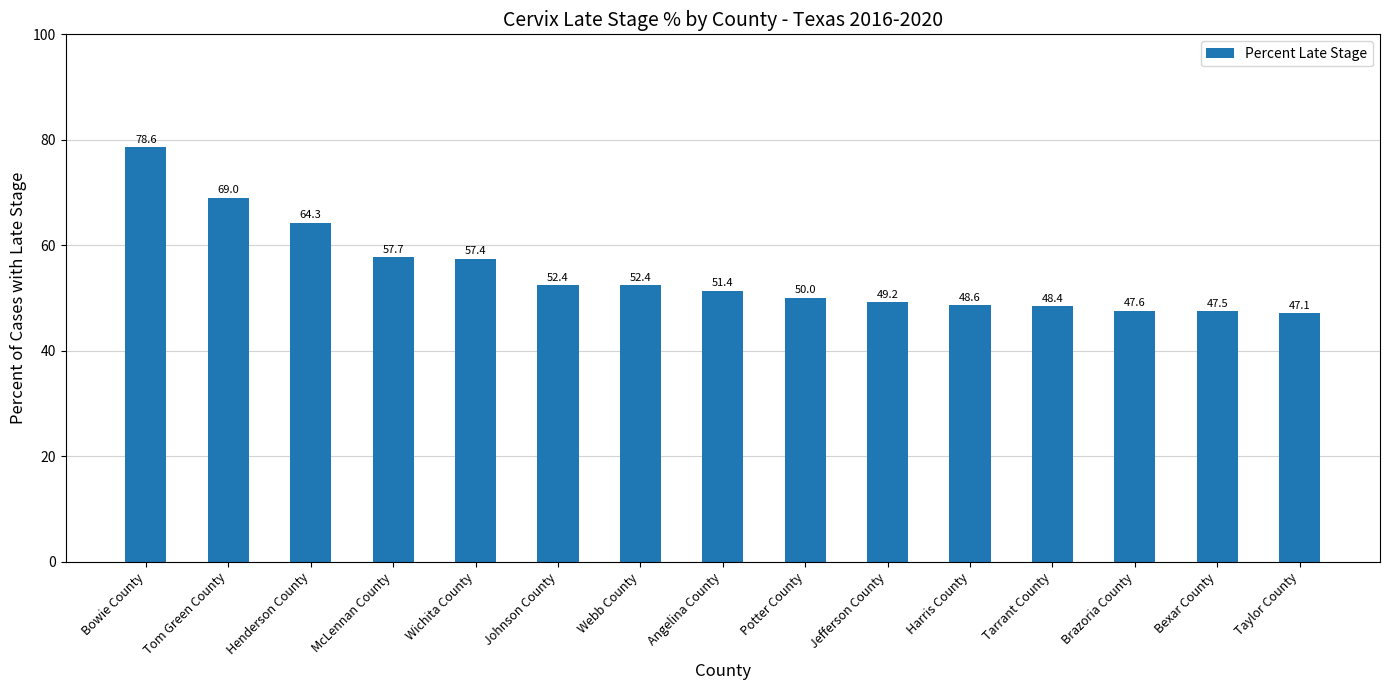

How many bars are there in total?

15